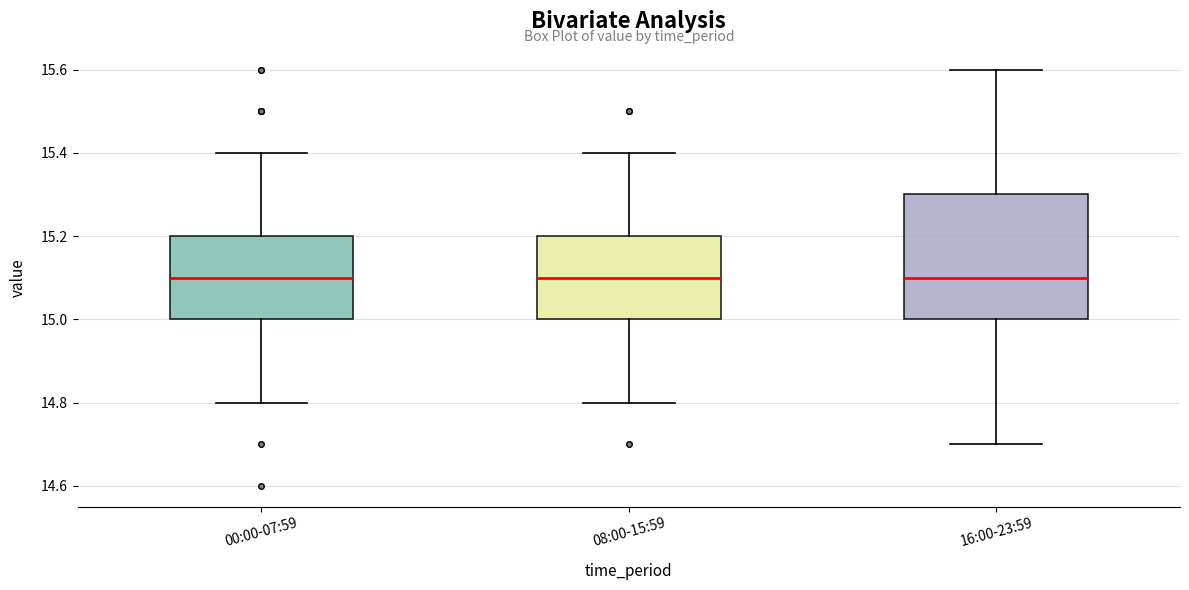

Reading left to right, read every box against the y-axis: the position of its median line, the range the box covers, and the ends of its whiskers. The values are not printed on the chart, so give them approximately, as read against the axis.

00:00-07:59: median 15.1, box 15.0 to 15.2, whiskers 14.8 to 15.4
08:00-15:59: median 15.1, box 15.0 to 15.2, whiskers 14.8 to 15.4
16:00-23:59: median 15.1, box 15.0 to 15.3, whiskers 14.7 to 15.6